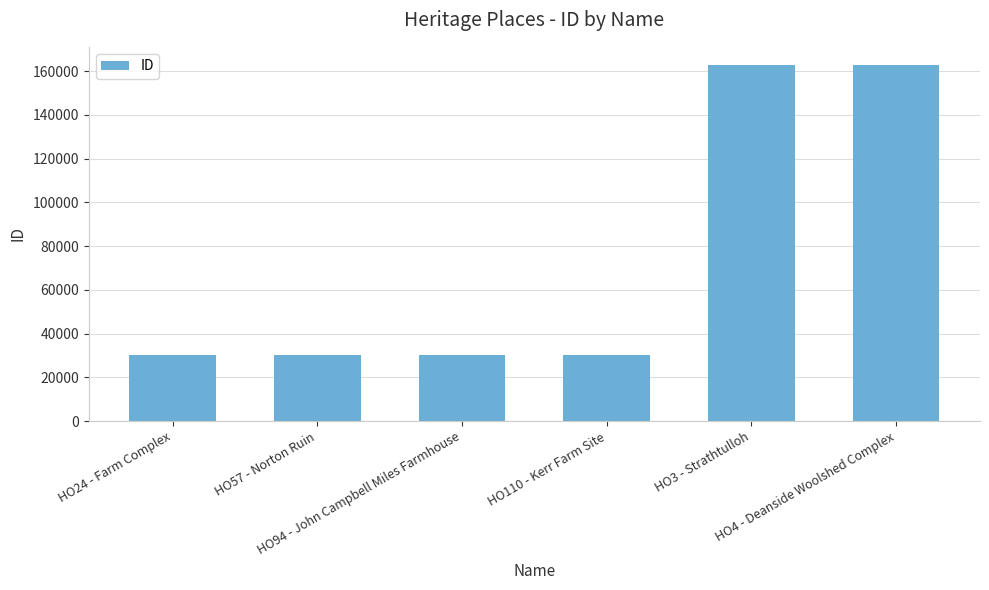

What is the sum of all values?

446356